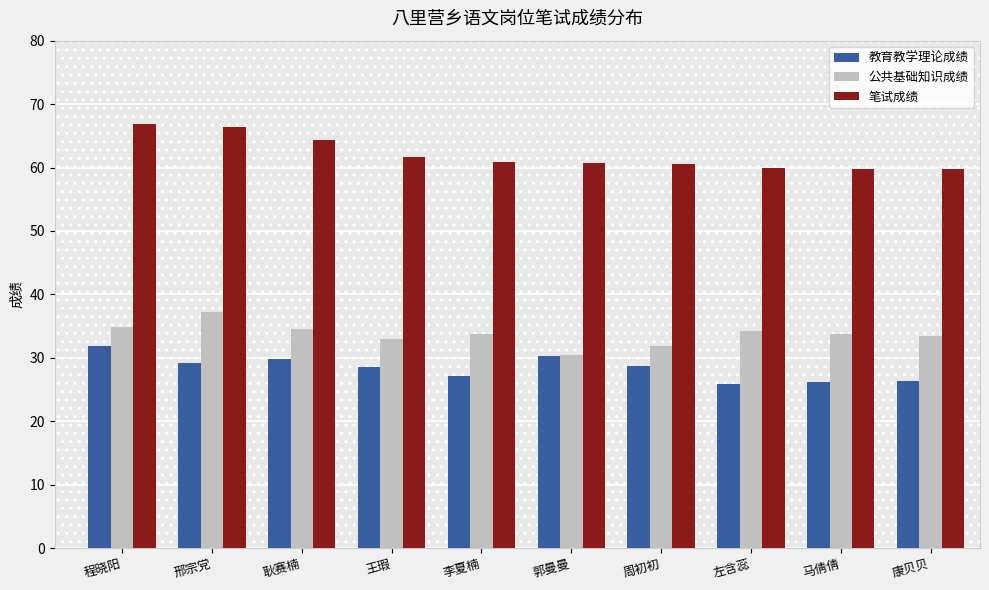

What is the maximum value shown in the chart?

66.8